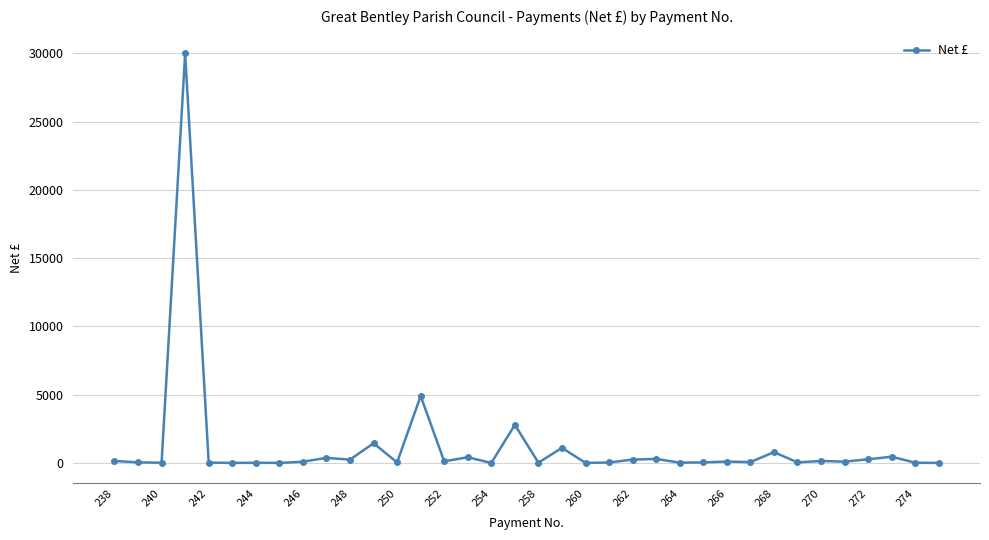

True or false: the data has more than 1 interior local peaks.

True